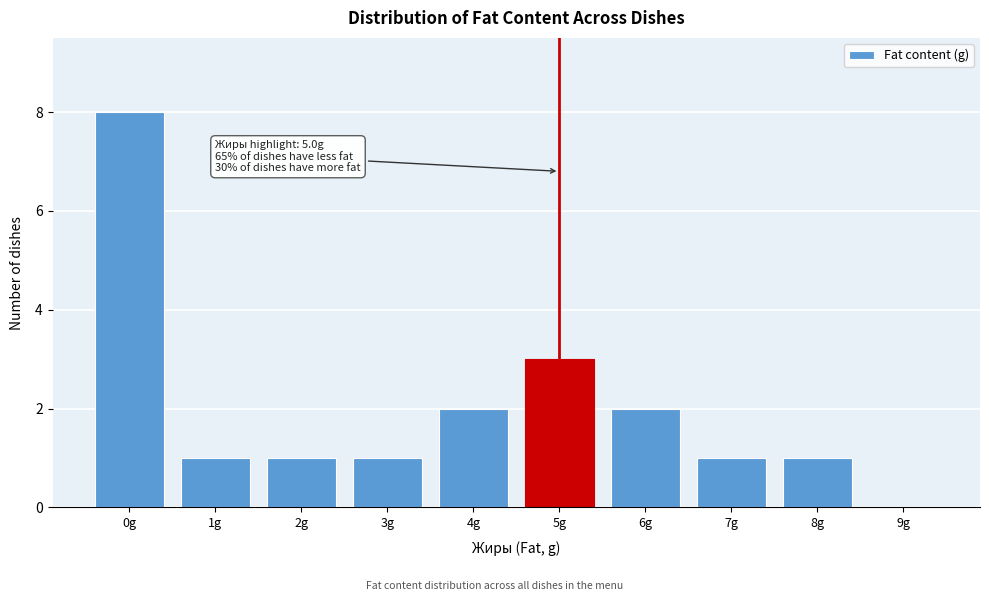

The value at 4g is 3. True or false?

False